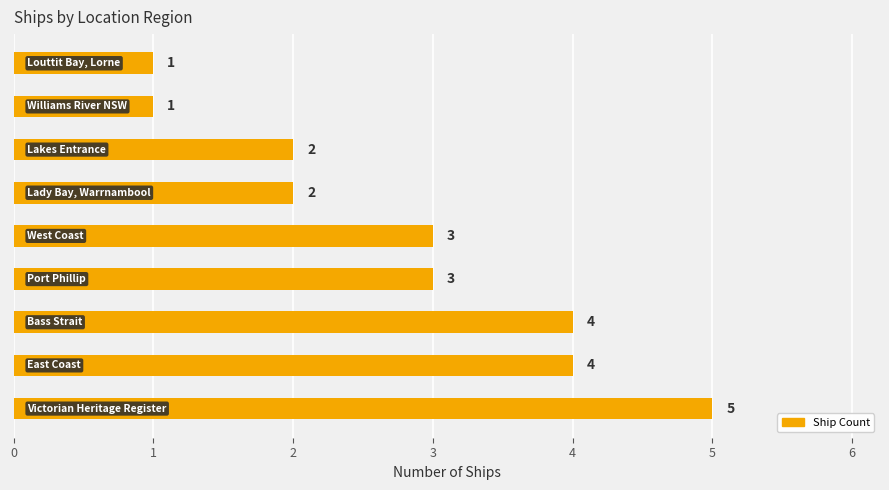

Count the values in the range 2 to 4.

6